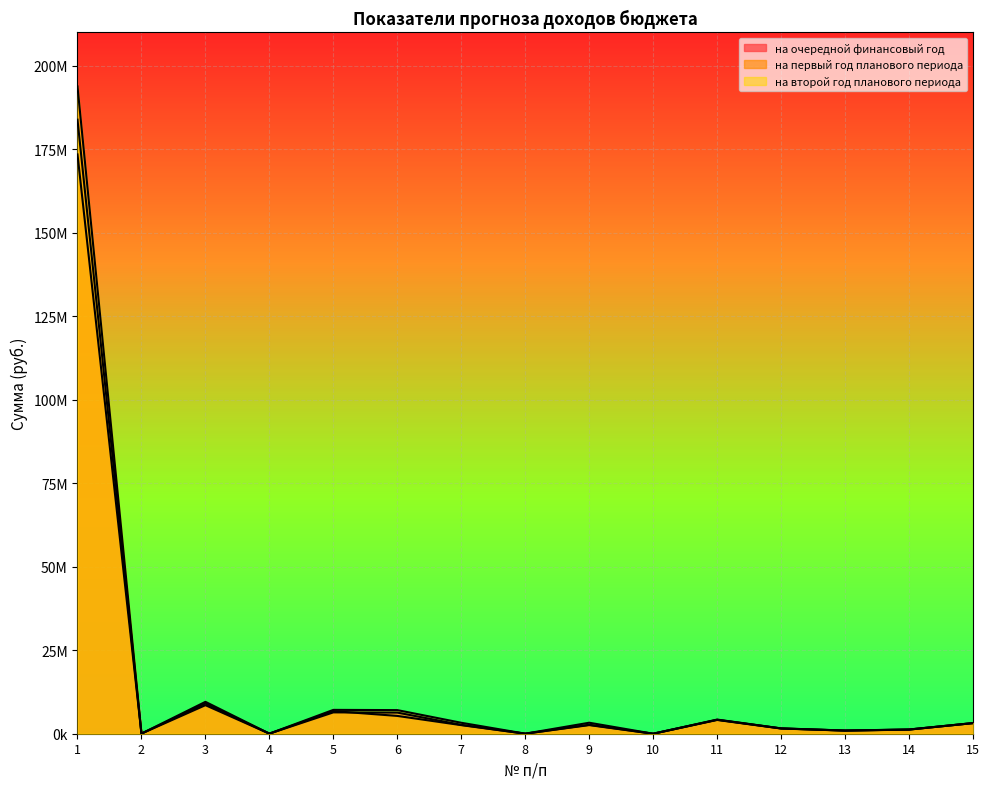

Where is the first local maximum for на первый год планового периода?

3